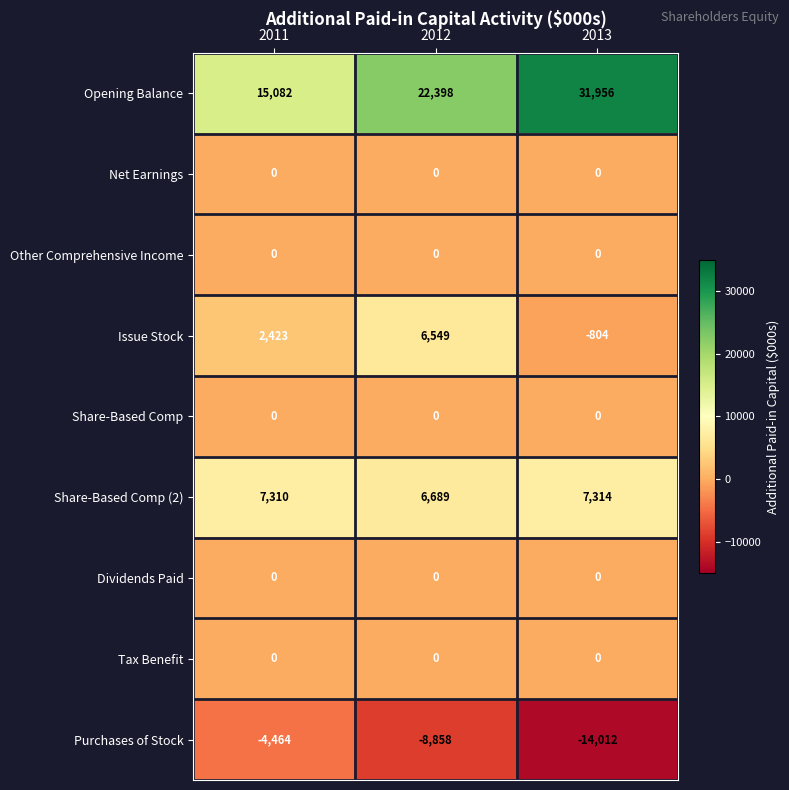

Between 2011 and 2013, which series saw the biggest shift?

Opening Balance